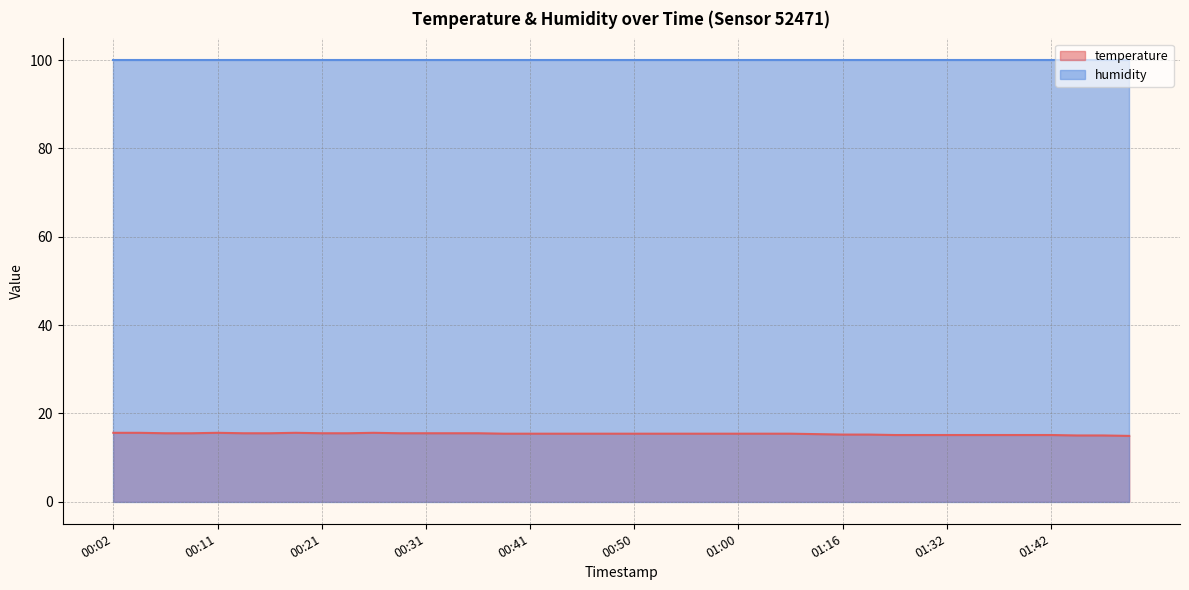

Does the chart have visible grid lines?

Yes